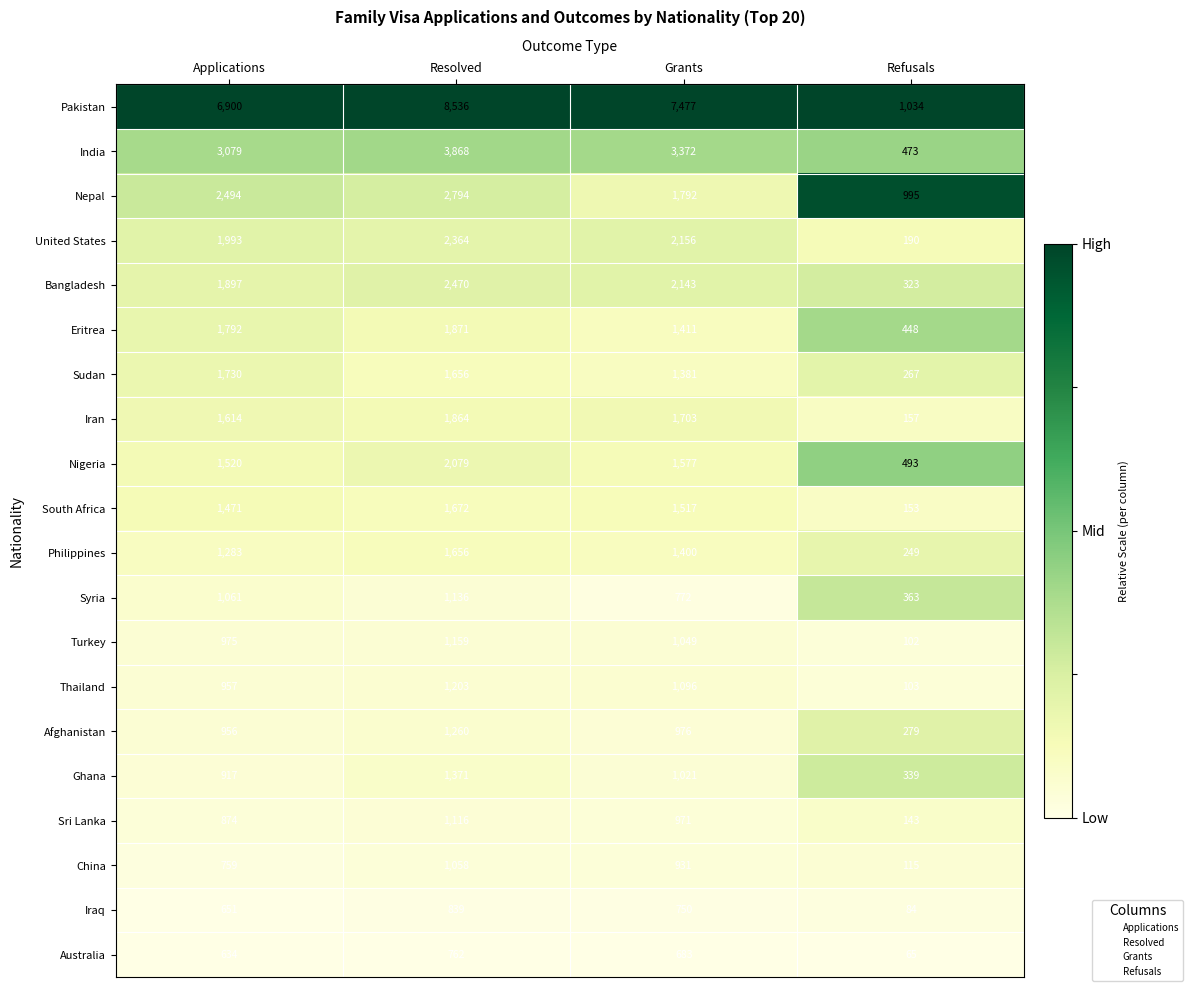

Which series has the largest range (max minus min)?

Pakistan